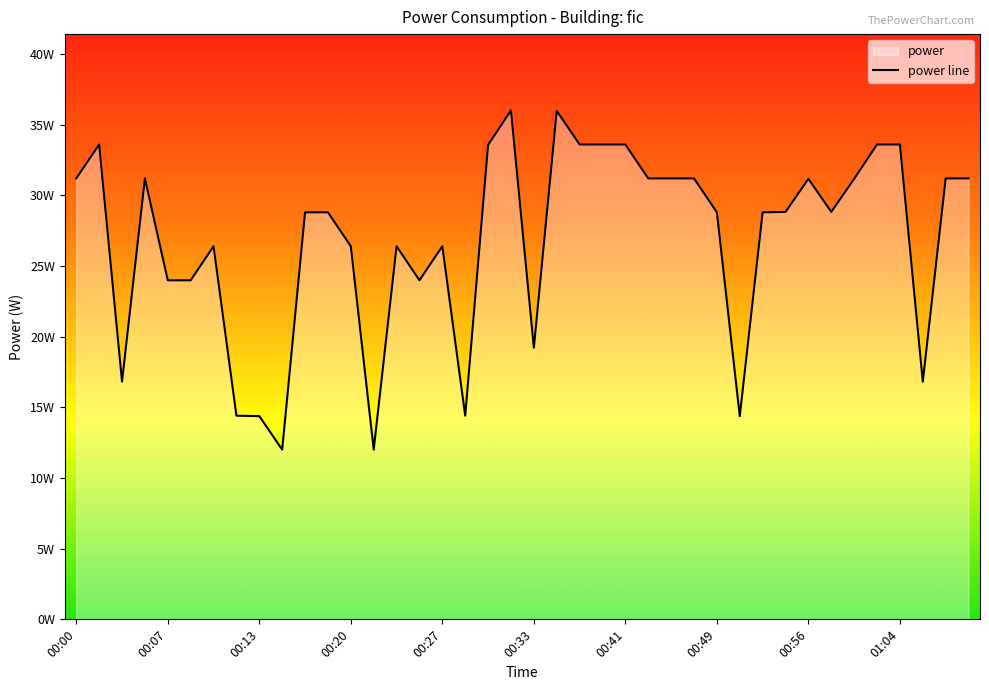

What is the value of the 22nd point from the left?

36.0